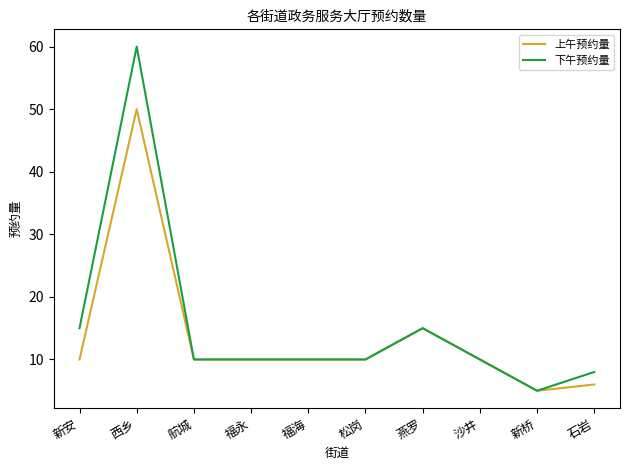

What position from the right is 新桥?

2